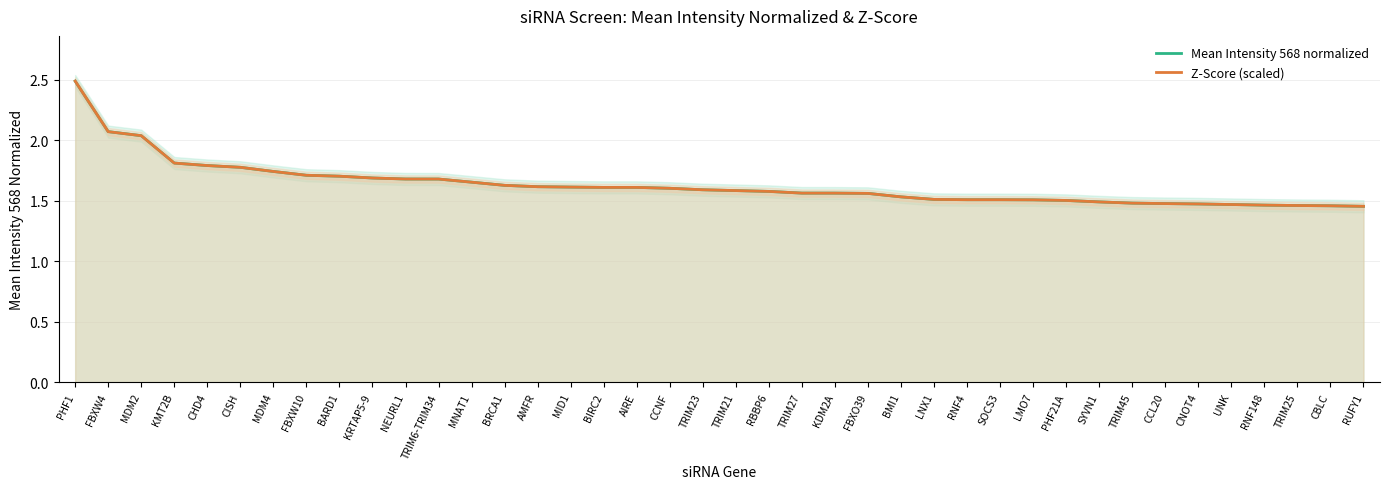

Is it true that Z-Score (scaled) equals 1.5 at TRIM25?

True